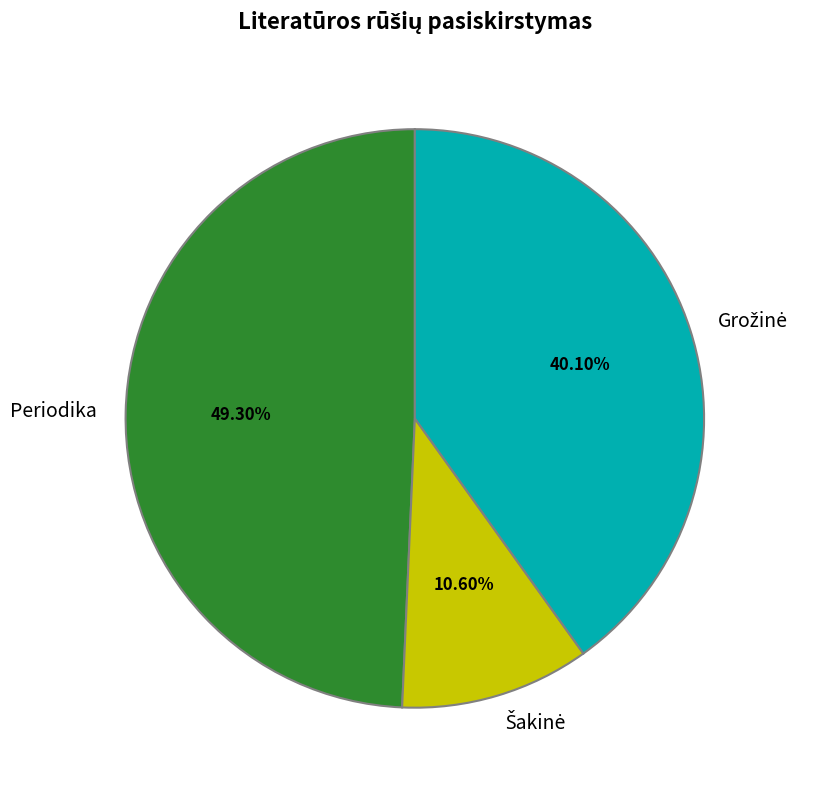

Is there any slice that represents more than half of the pie?

No